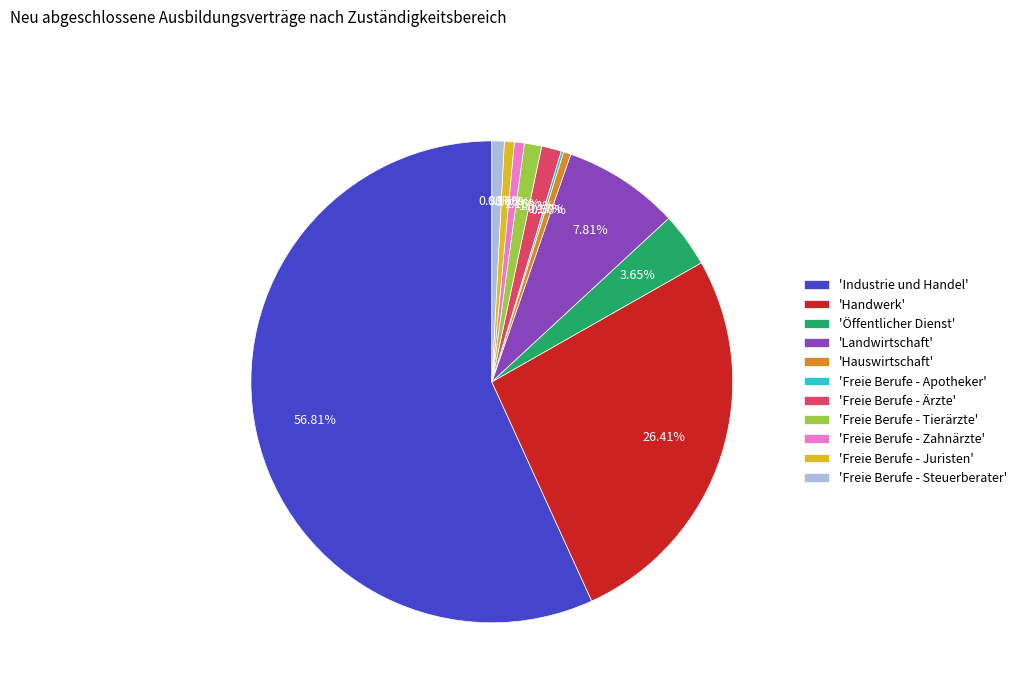

Is the sum of 'Industrie und Handel' and 'Handwerk' greater than half?

Yes